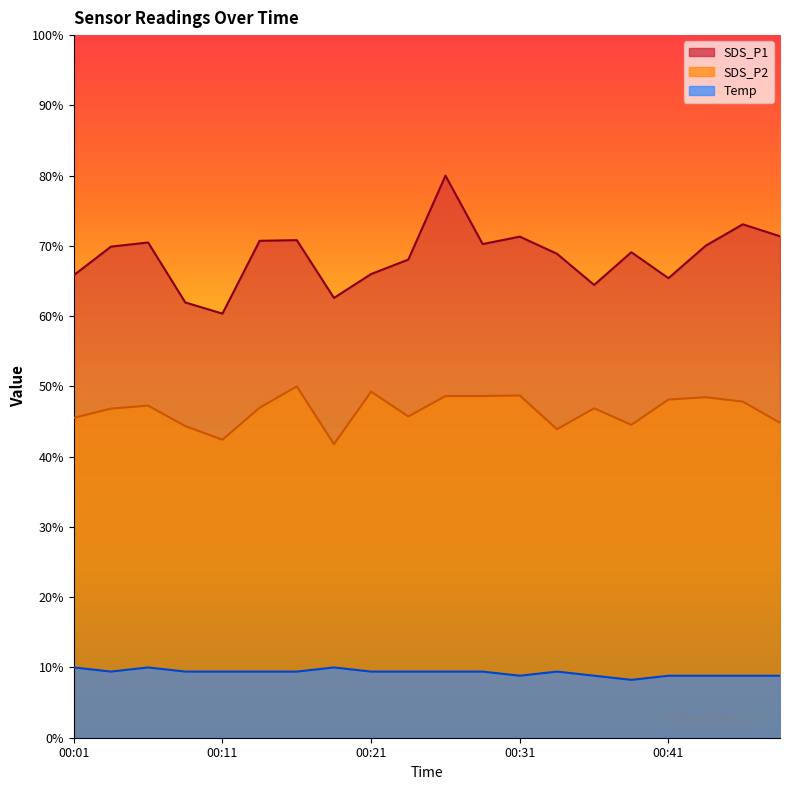

Between 00:06 and 00:18, which is larger?

00:06